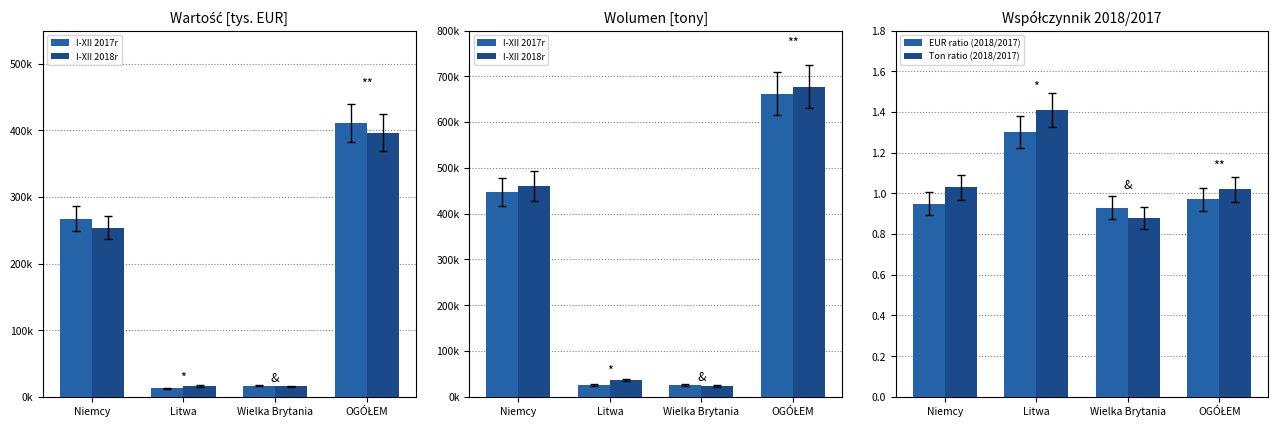

How many data points in I-XII 2018r are above 460521?

2